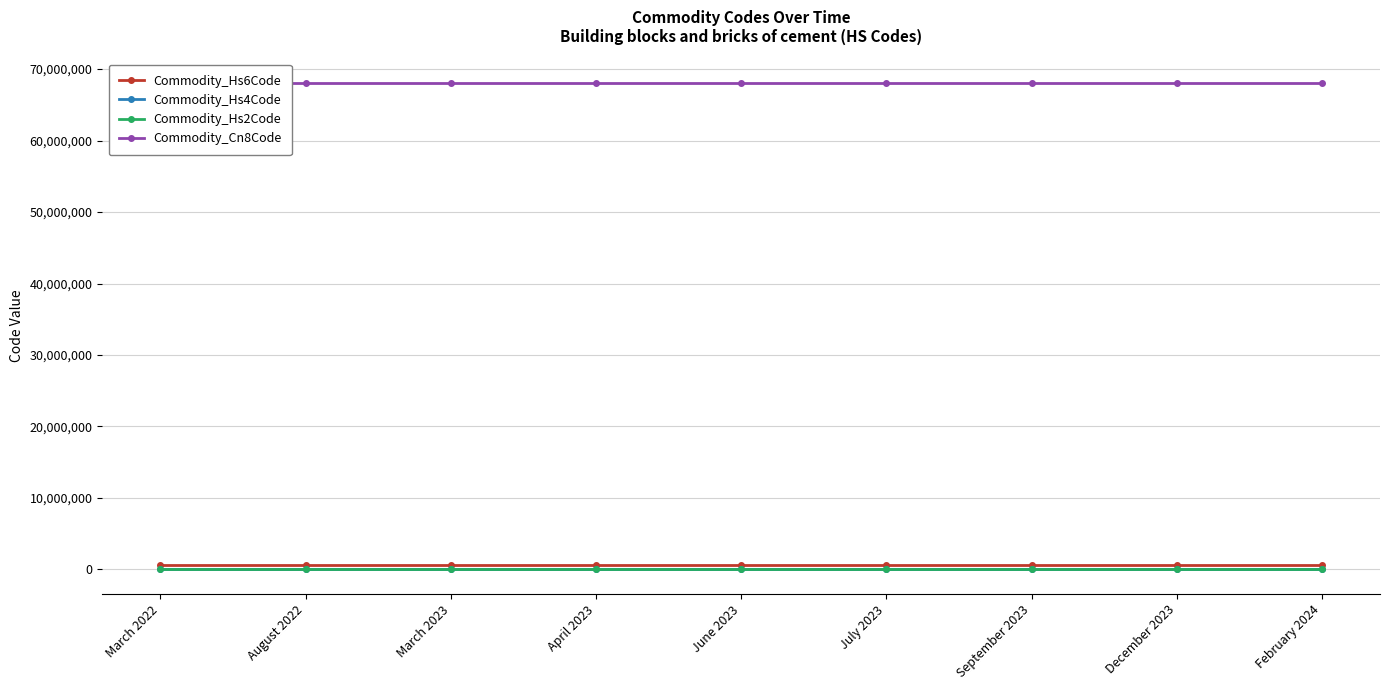

What is the sum of the Commodity_Hs6Code values at March 2022 and December 2023?

1362022